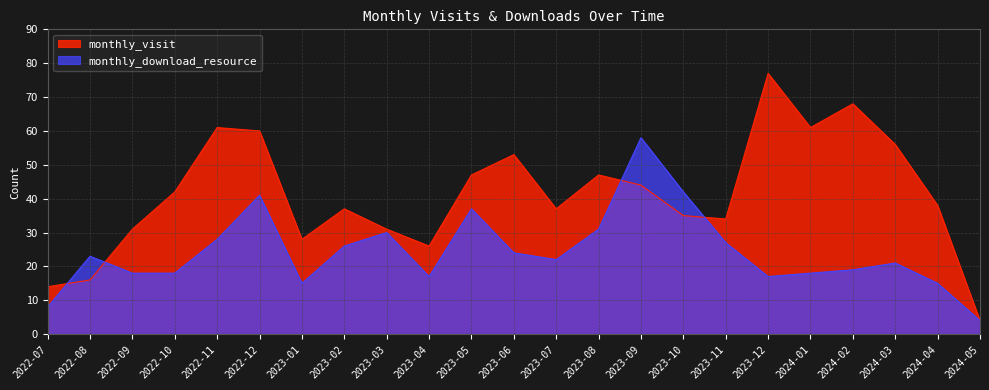

In monthly_visit, how many points are higher than both neighbors (excluding endpoints)?

6